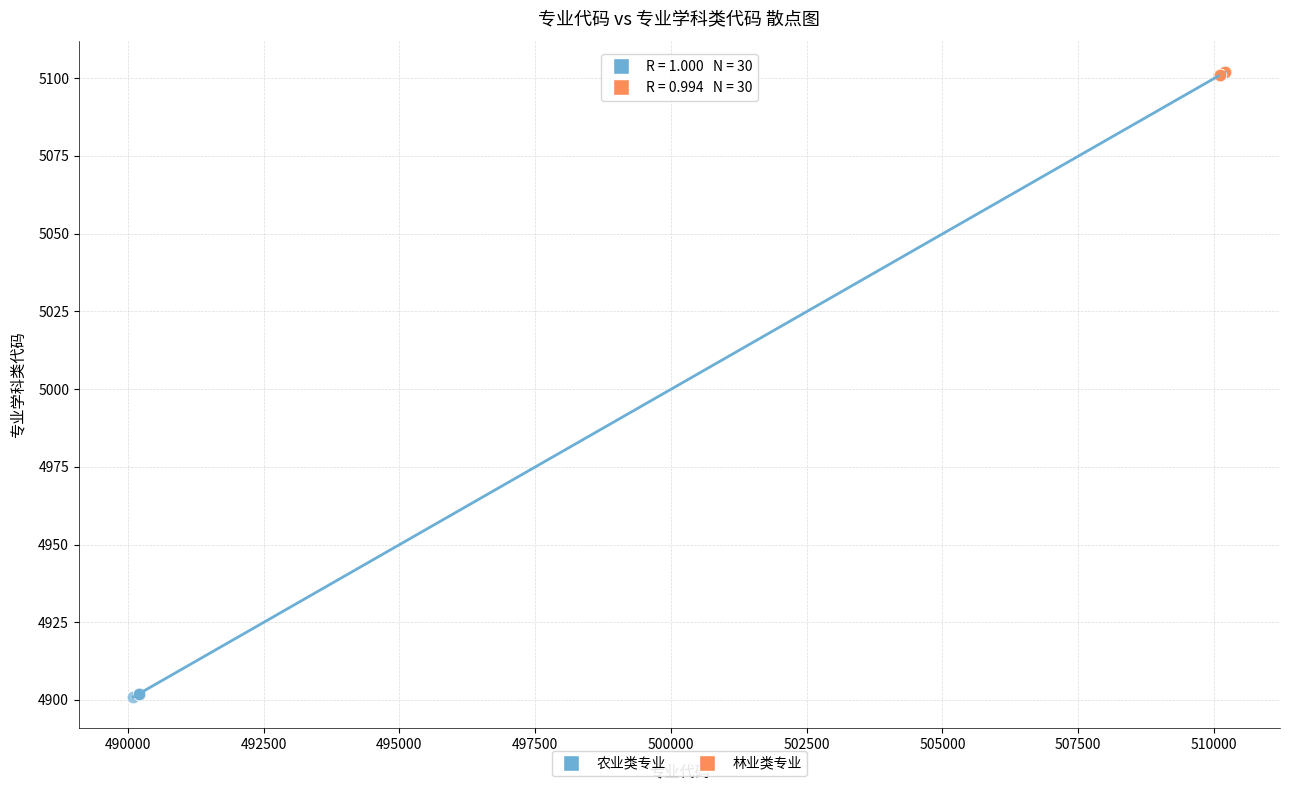

Which series reaches the minimum Y coordinate?

农业类专业